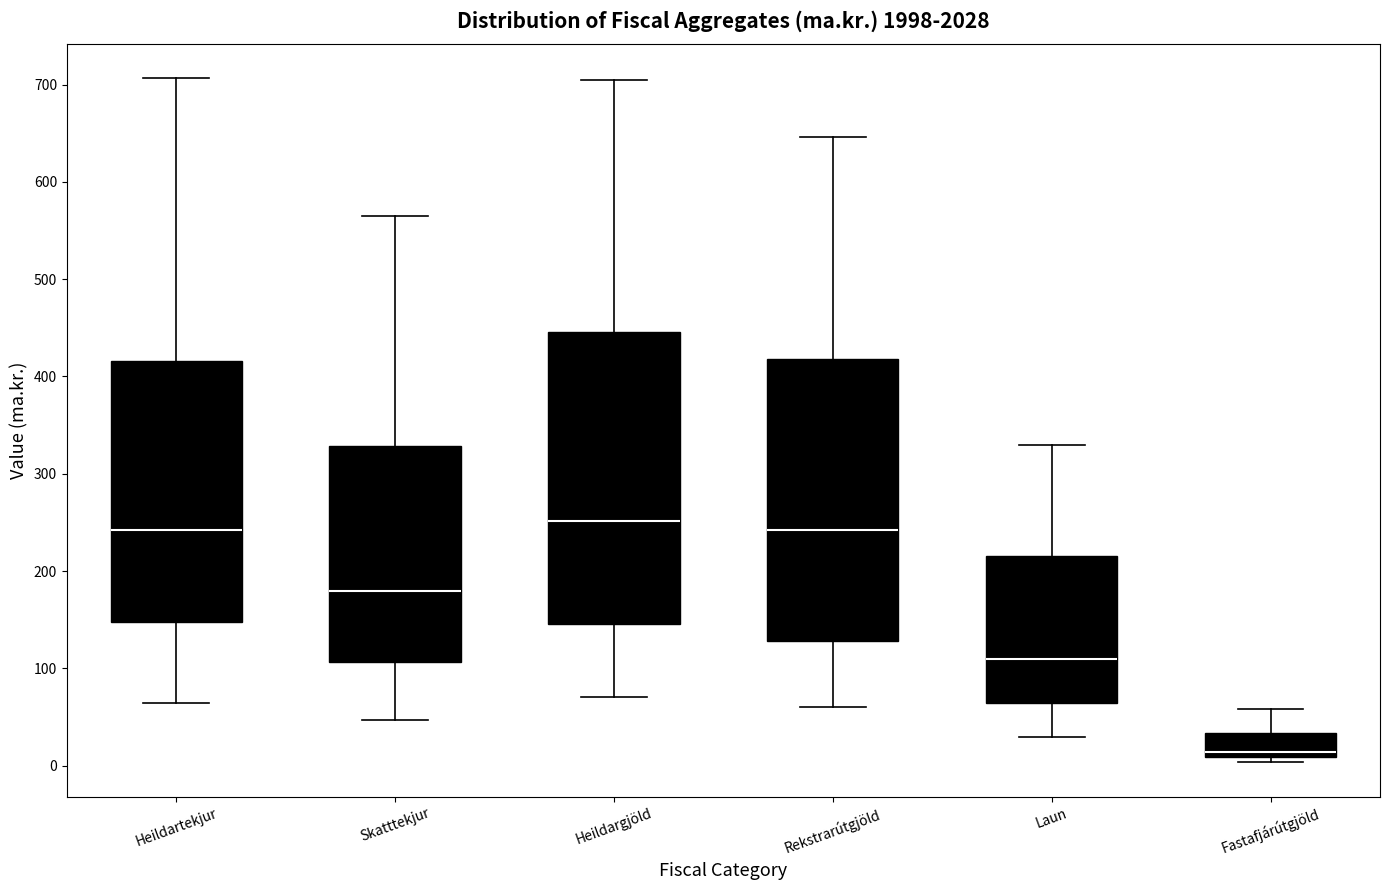

Reading left to right, transcribe this box plot: for each box, give where its median line is, the range the box spans, and where its two whiskers end, as read against the y-axis. The values are not printed on the chart, so give them approximately, as read against the axis.

Heildartekjur: median 240, box 150 to 420, whiskers 60 to 710
Skatttekjur: median 180, box 110 to 330, whiskers 50 to 570
Heildargjöld: median 250, box 150 to 450, whiskers 70 to 700
Rekstrarútgjöld: median 240, box 130 to 420, whiskers 60 to 650
Laun: median 110, box 60 to 220, whiskers 30 to 330
Fastafjárútgjöld: median 10 (just above the box's lower edge), box 10 to 30, whiskers 0 to 60